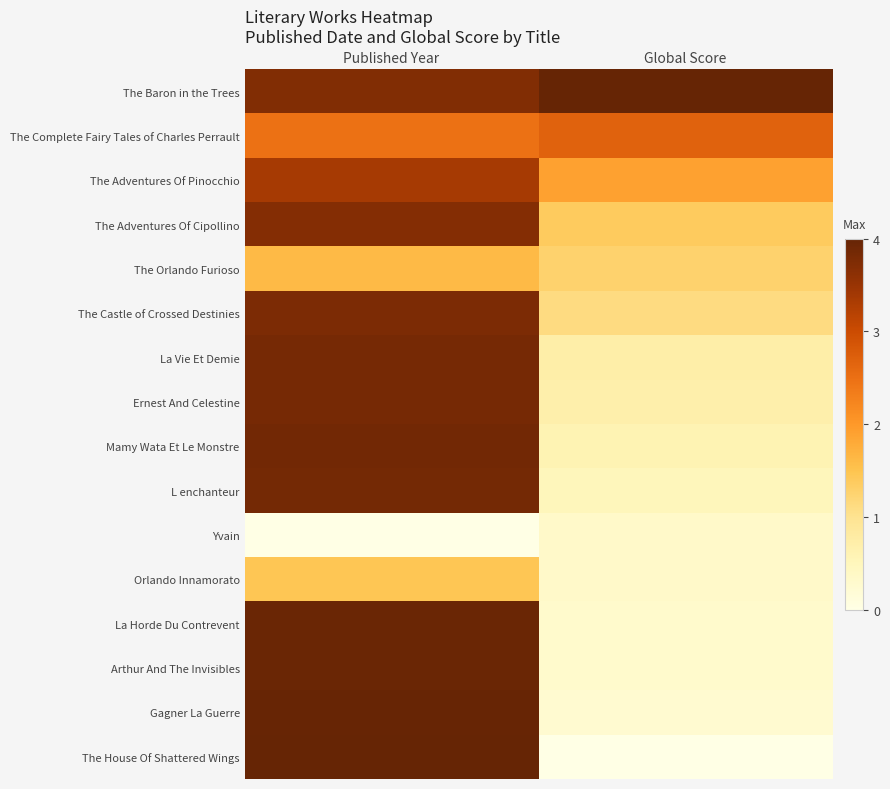

Which has a higher value, Global Score or Published Year?

Global Score